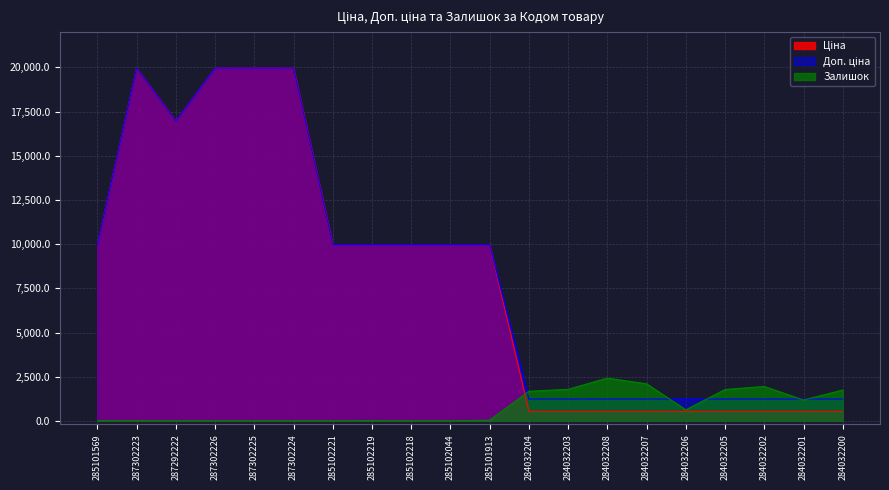

At which label does Ціна reach its peak?

287302223